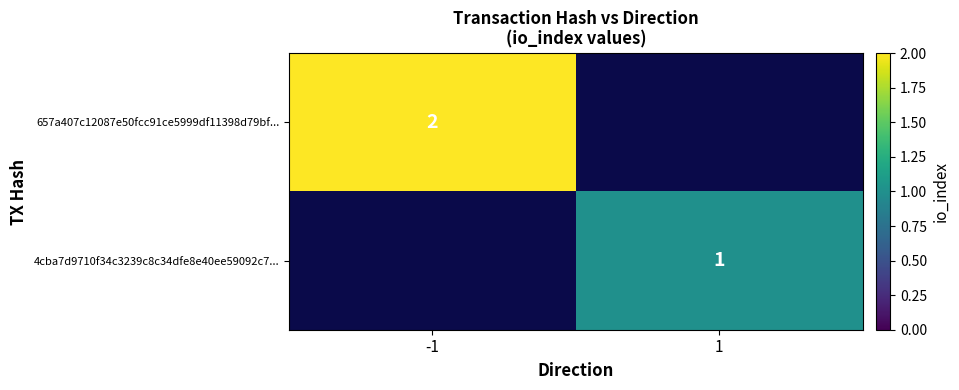

The 657a407c12087e50fcc91ce5999df11398d79bf... series shows 2 at -1. True or false?

True